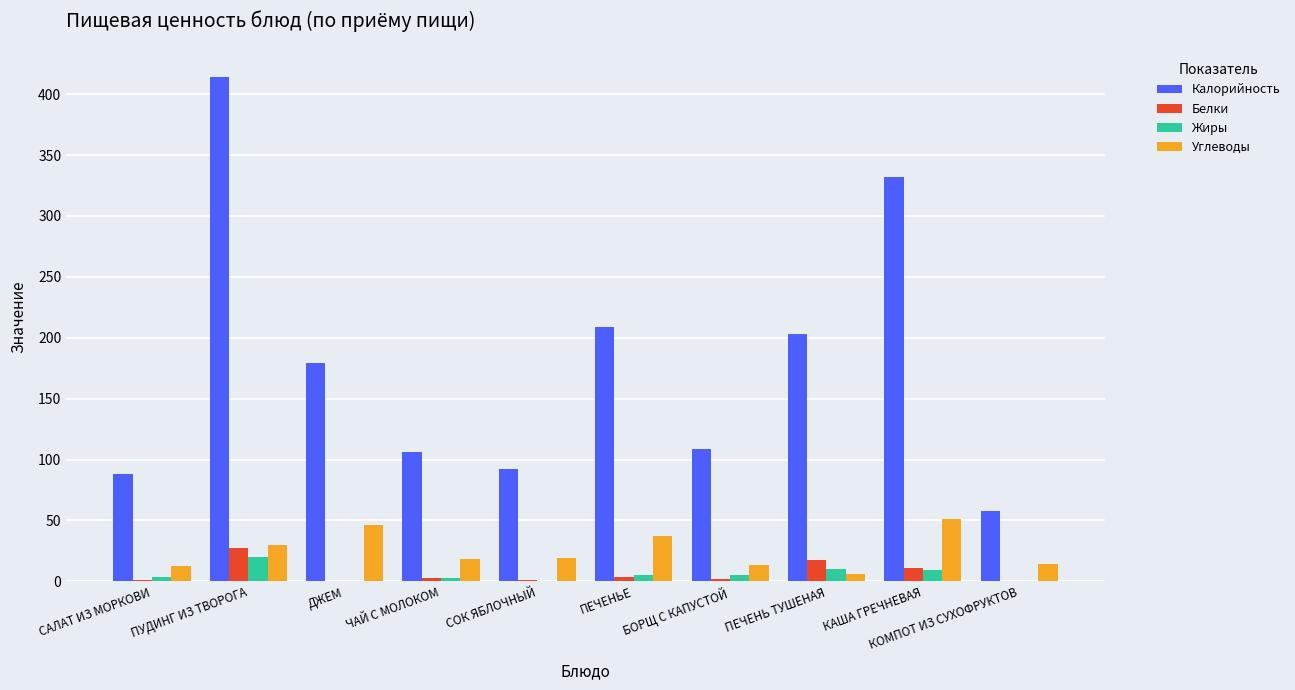

Which series changed the most between САЛАТ ИЗ МОРКОВИ and КОМПОТ ИЗ СУХОФРУКТОВ?

Калорийность